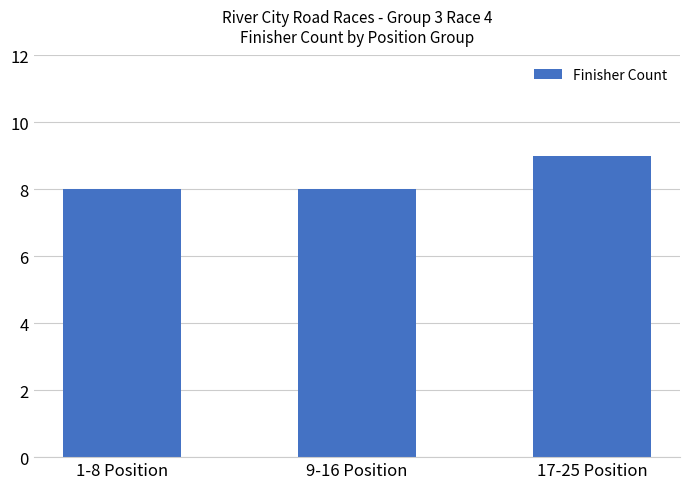

Reading left to right, list all the values displayed in this chart.

1-8 Position=8	9-16 Position=8	17-25 Position=9